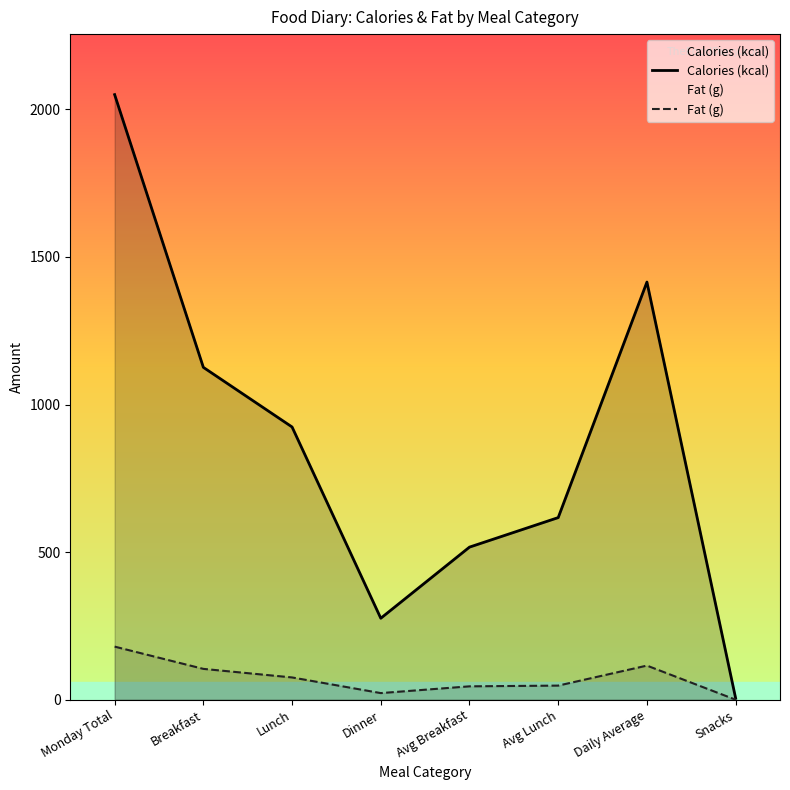

The value of Calories (kcal) at Avg Lunch is 617.0. True or false?

True